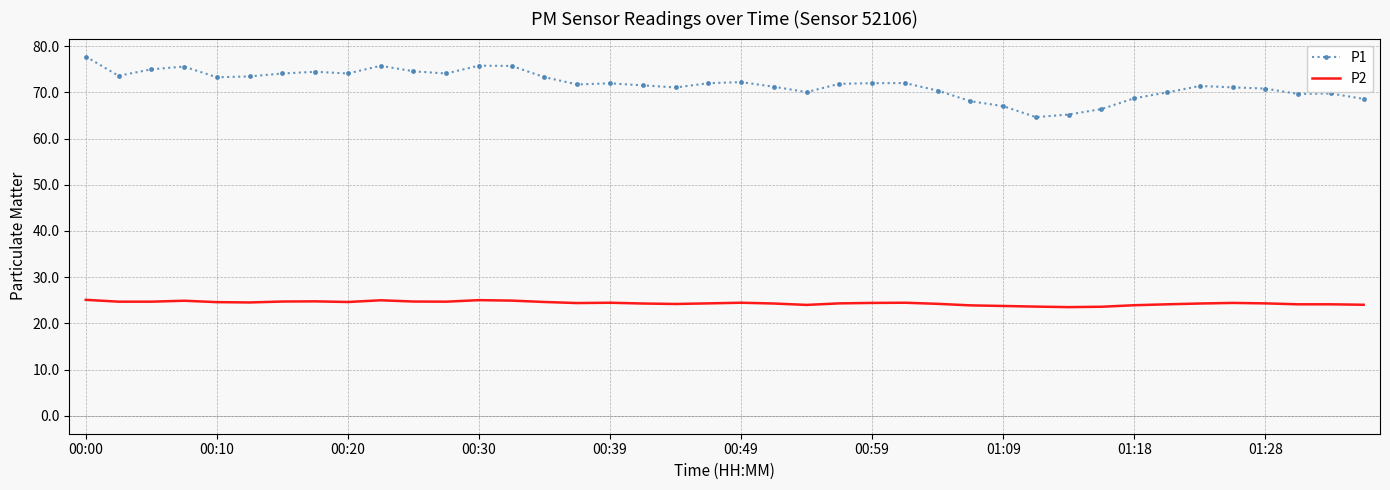

True or false: P1 and P2 intersect in this chart.

False